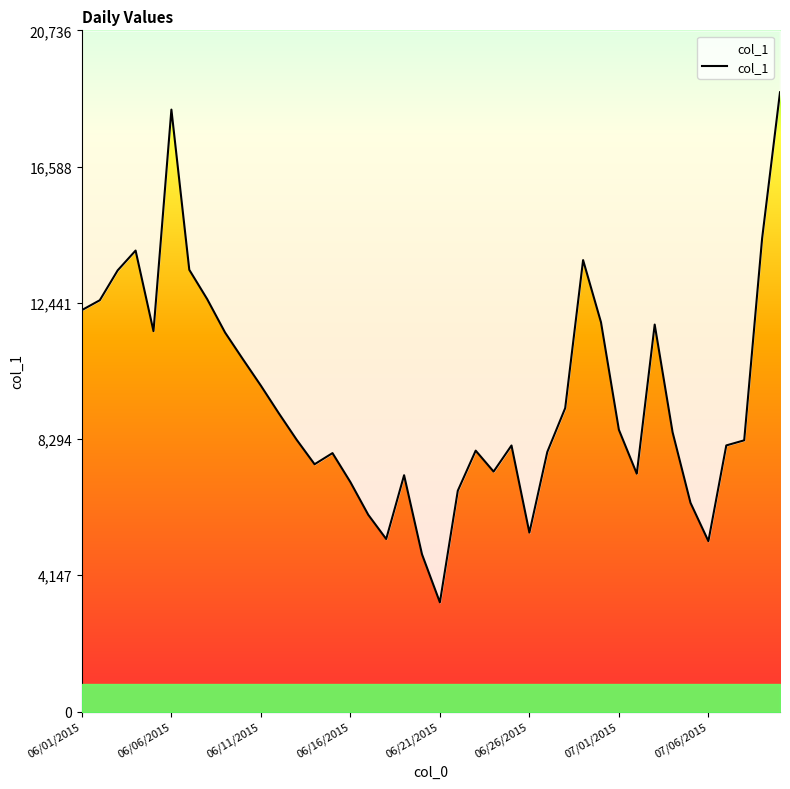

What is the difference between the maximum and minimum values?

15528